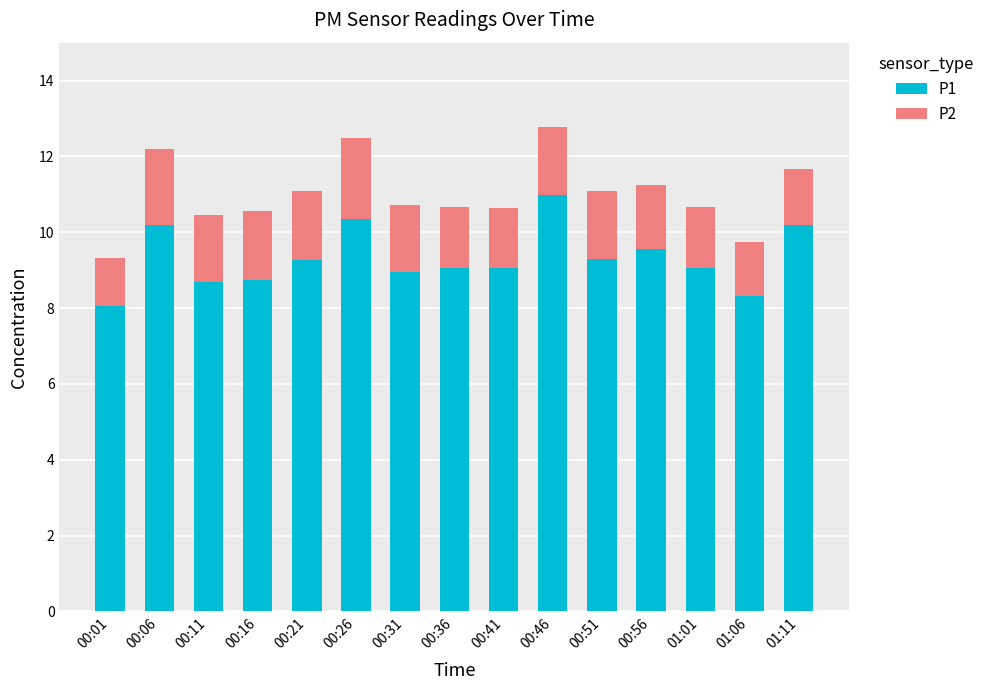

Are the bars horizontal?

No